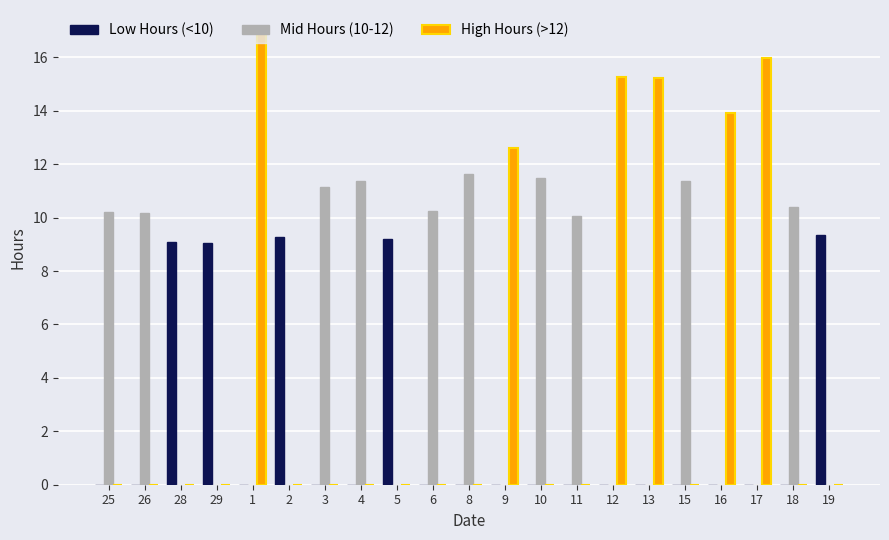

What is the highest value of the Mid Hours (10-12) series?

11.6